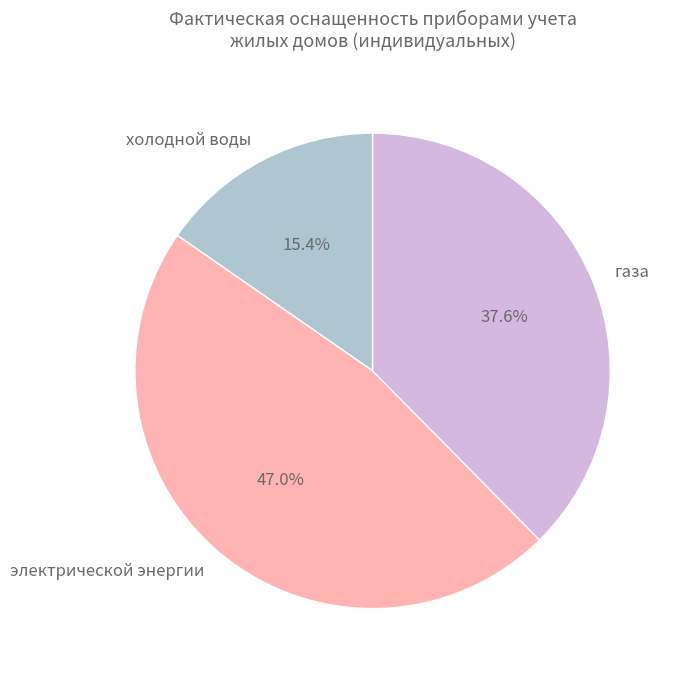

Rank the categories by value from highest to lowest.

электрической энергии, газа, холодной воды